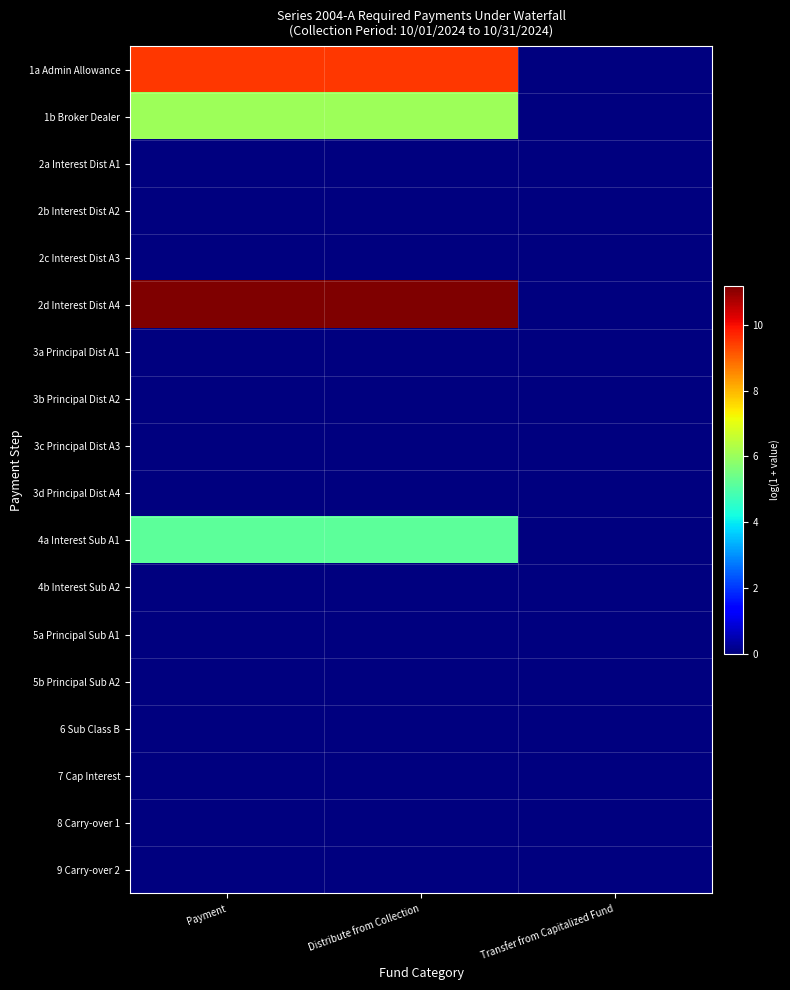

Which series has the largest total across all categories?

2d Interest Dist A4